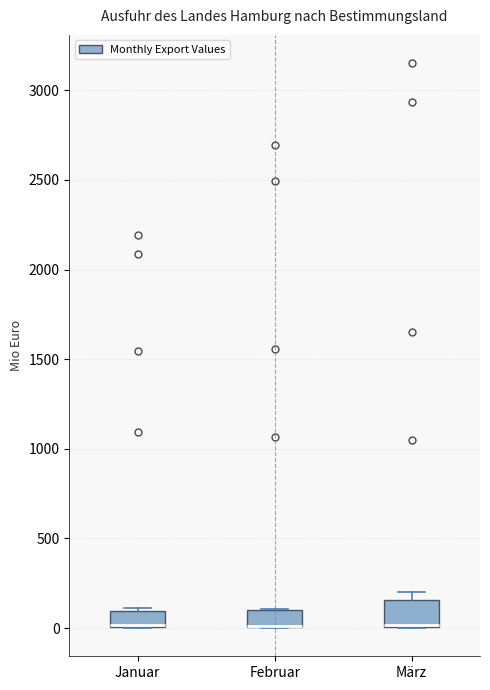

Comparing the boxes themselves (not the whiskers), which one is the tallest?

März